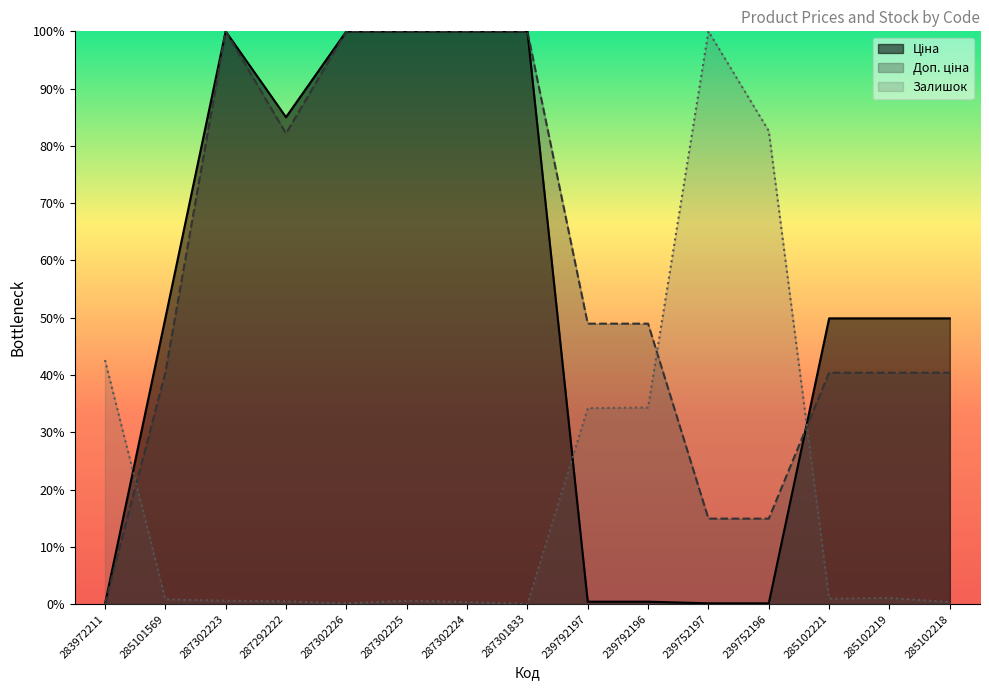

What is the difference between the second highest and second lowest values in the Ціна series?

99.9